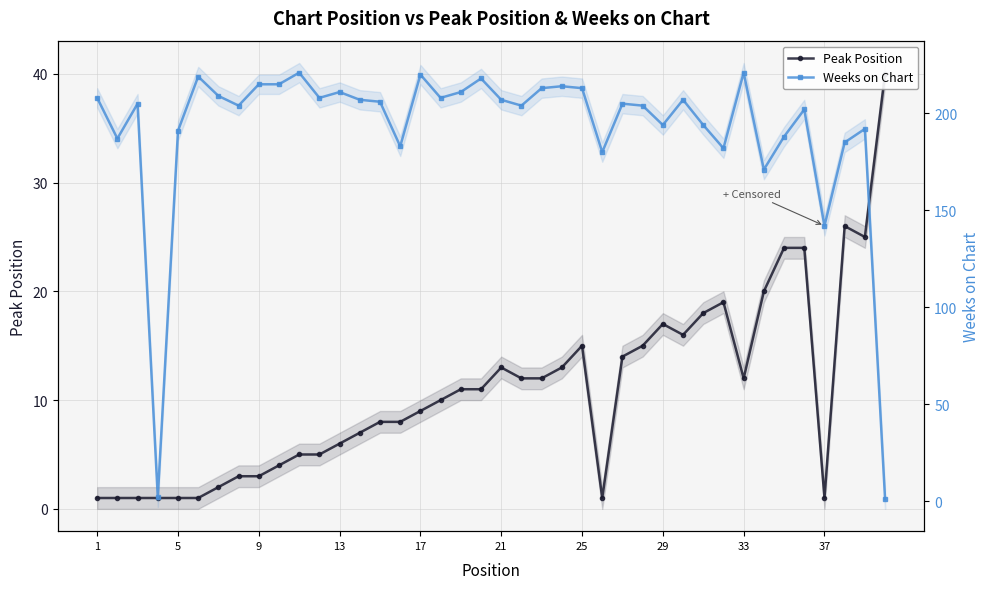

Which series ends up on top after the final intersection of Weeks on Chart and Peak Position?

Peak Position